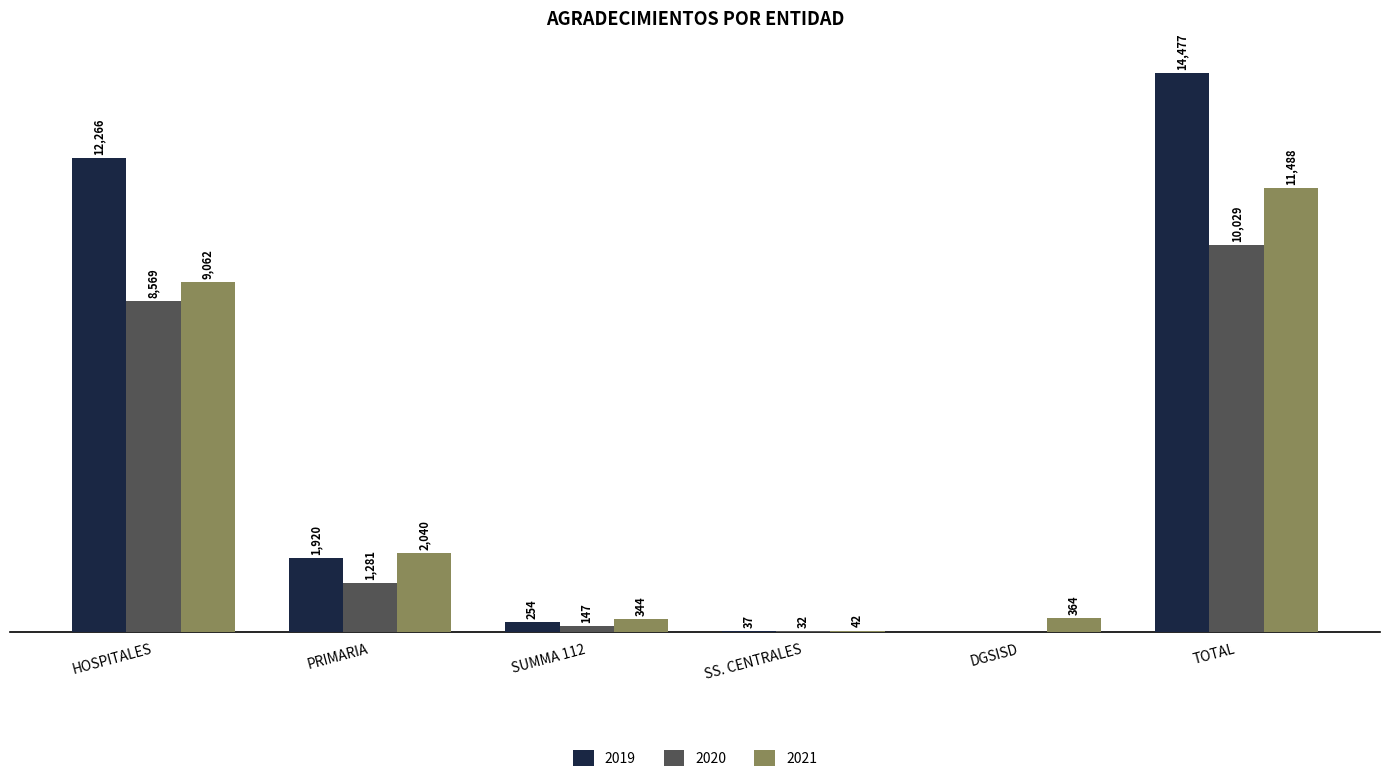

What are all the series names shown in the legend?

2019, 2020, 2021